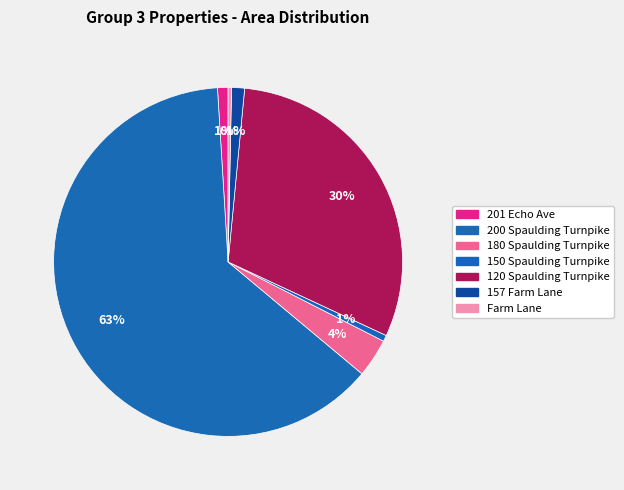

Count the number of slices in the pie.

7